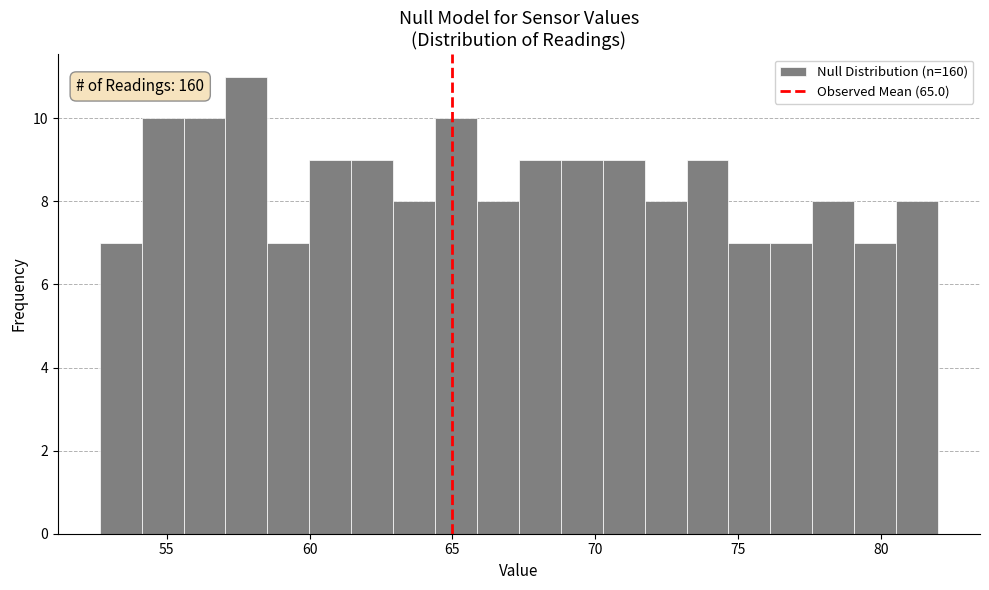

Around what value on the x-axis is the tallest bar? Give the approximate position of its centre, as read against the axis.

58.0